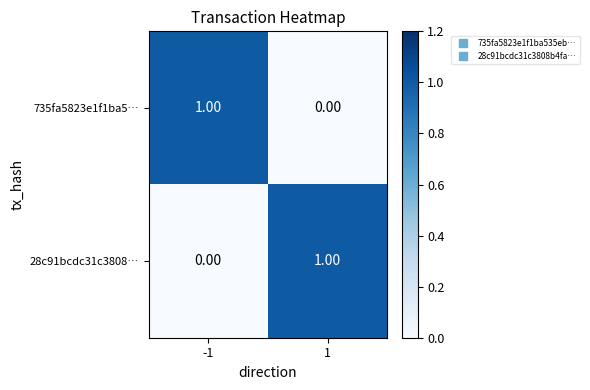

List the labels in order of 735fa5823e1f1ba5… value, smallest first.

1, -1